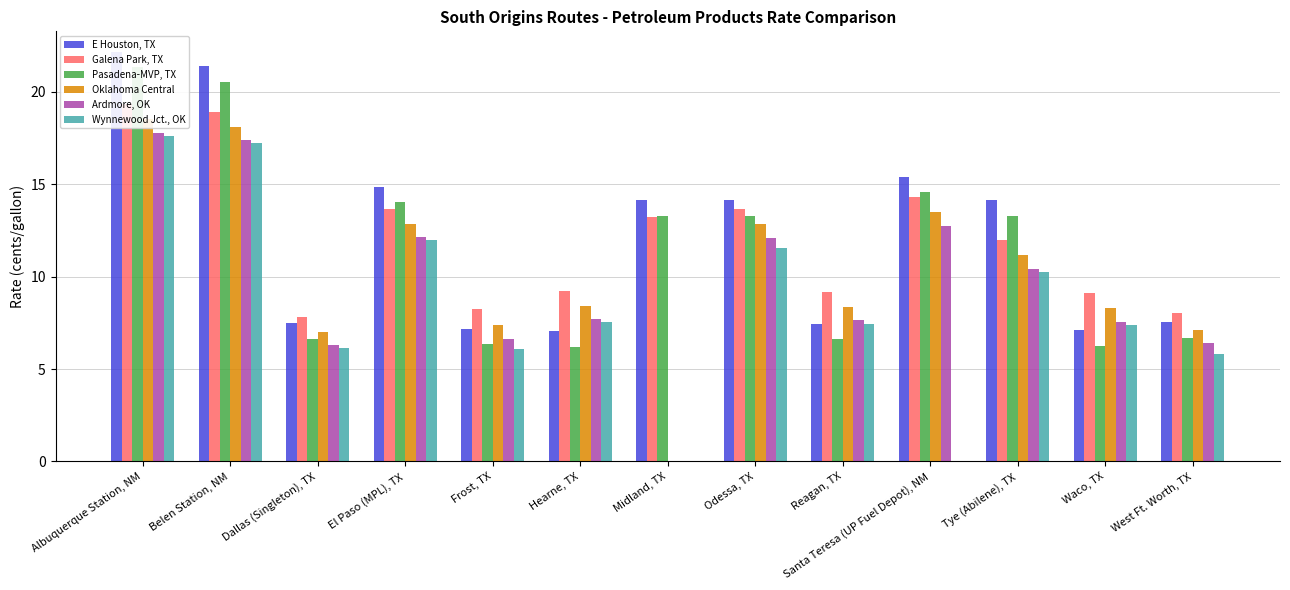

At how many categories does at least one series exceed 19?

2